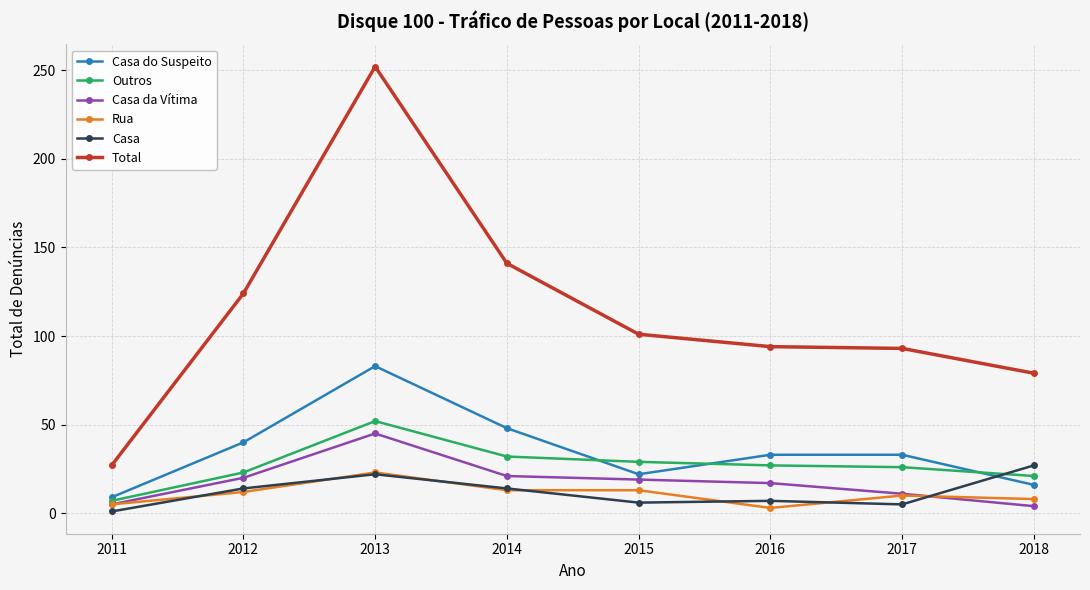

At which category does Outros reach its first local peak?

2013